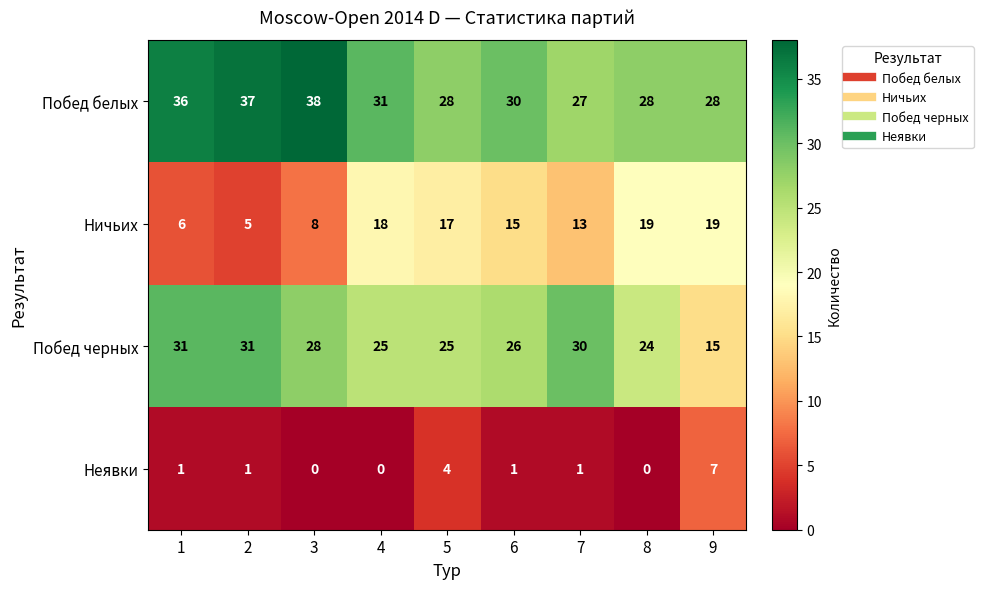

What is the greatest value displayed?

38